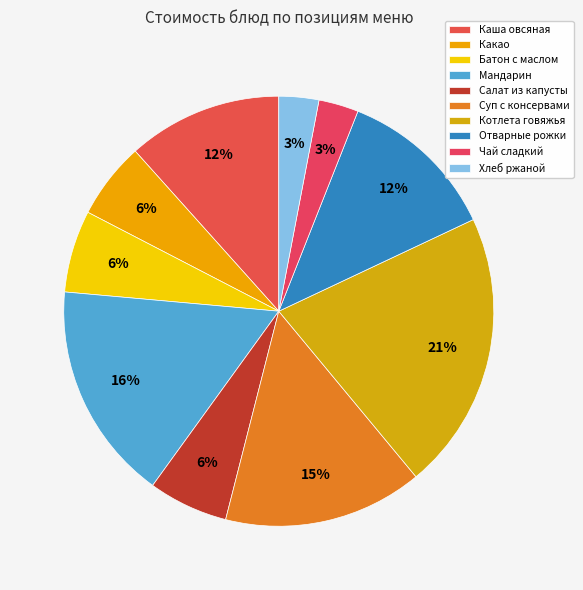

Does Какао represent more than half of the total?

No